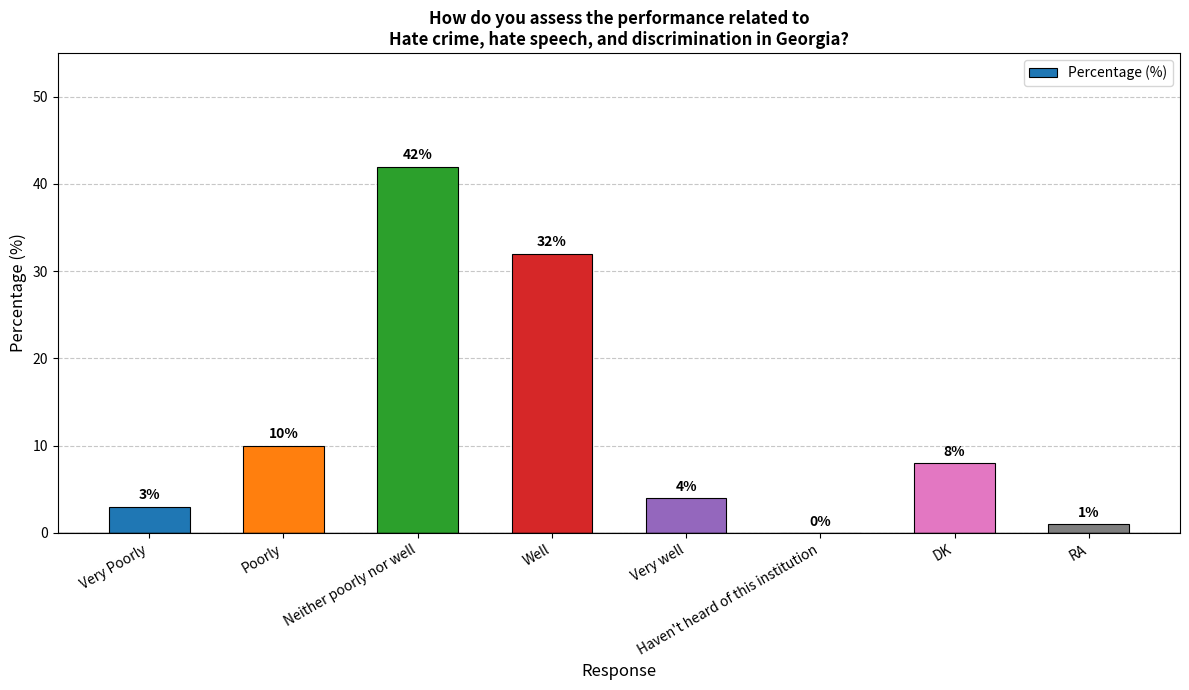

Between Haven't heard of this institution and DK, which is larger?

DK